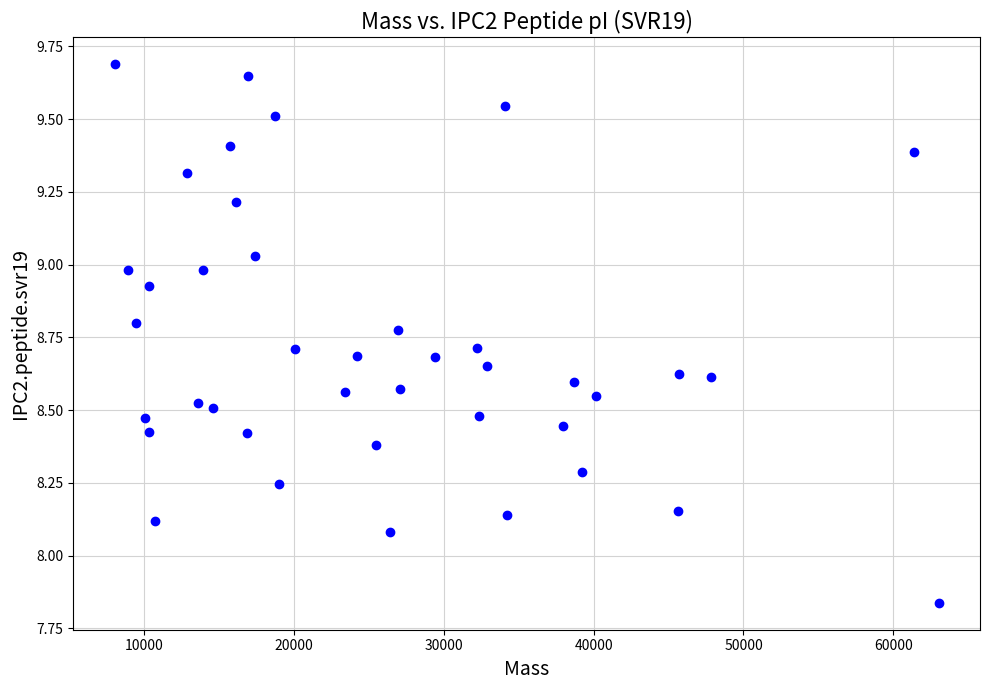

What is the range of X values (max minus min)?

55037.8